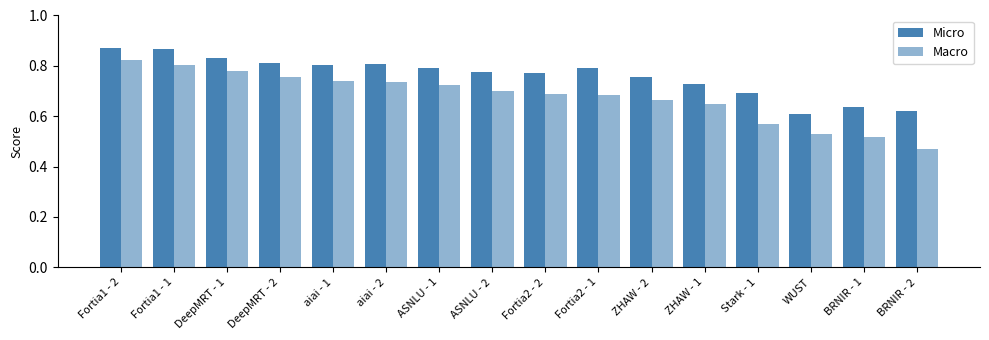

Which category has the lowest value across all series?

BRNIR - 2